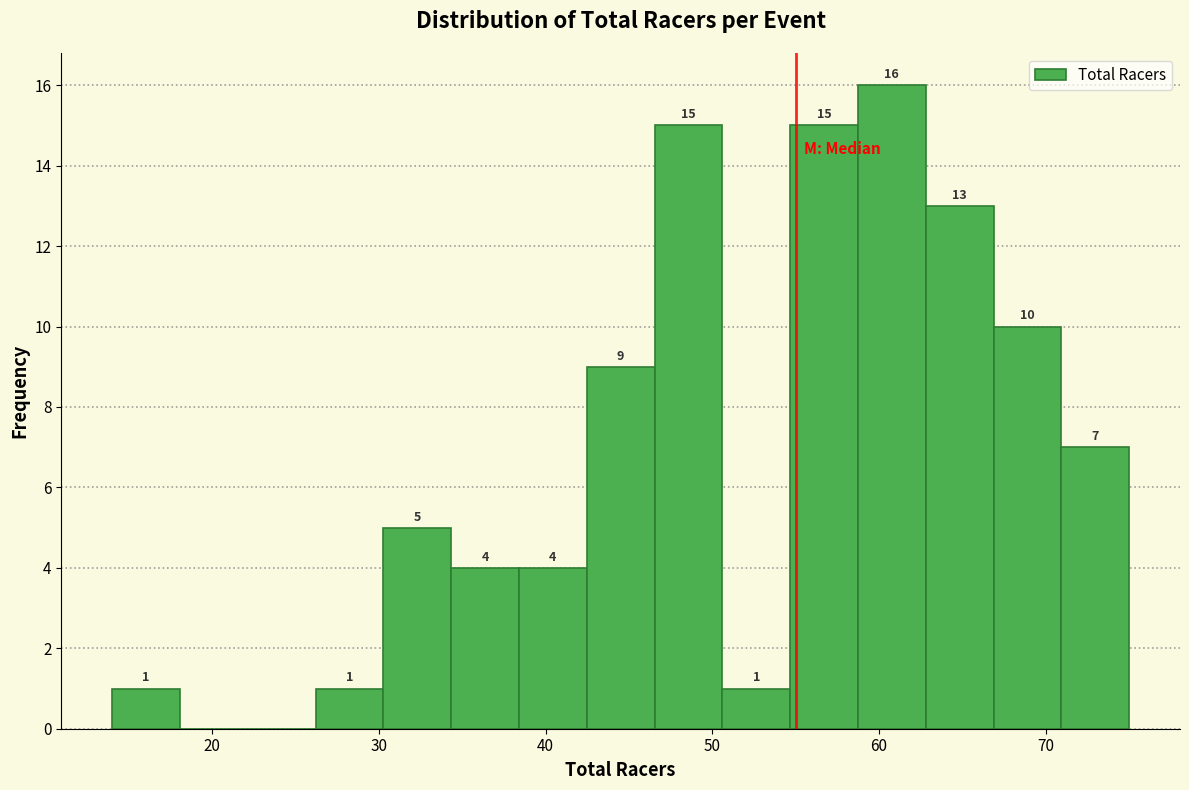

Over which range of the x-axis is the bar tallest?

59 to 63